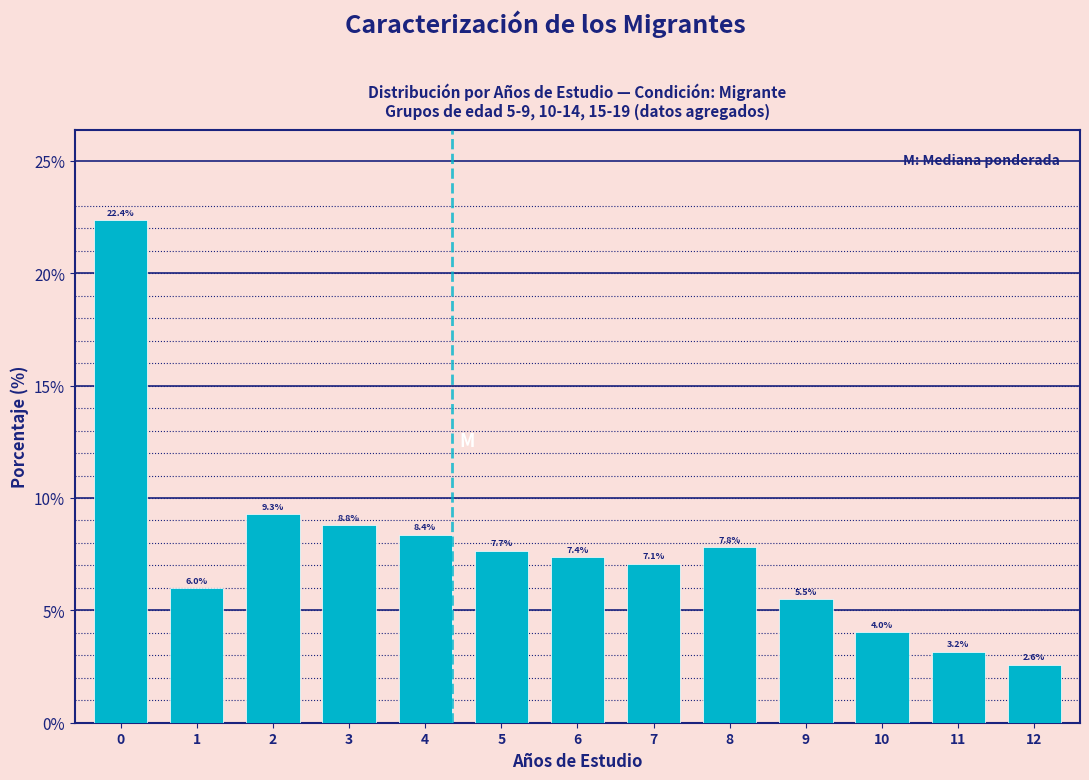

Reading left to right, extract all data points from this chart.

22.4	6.0	9.3	8.8	8.4	7.7	7.4	7.1	7.8	5.5	4.0	3.2	2.6